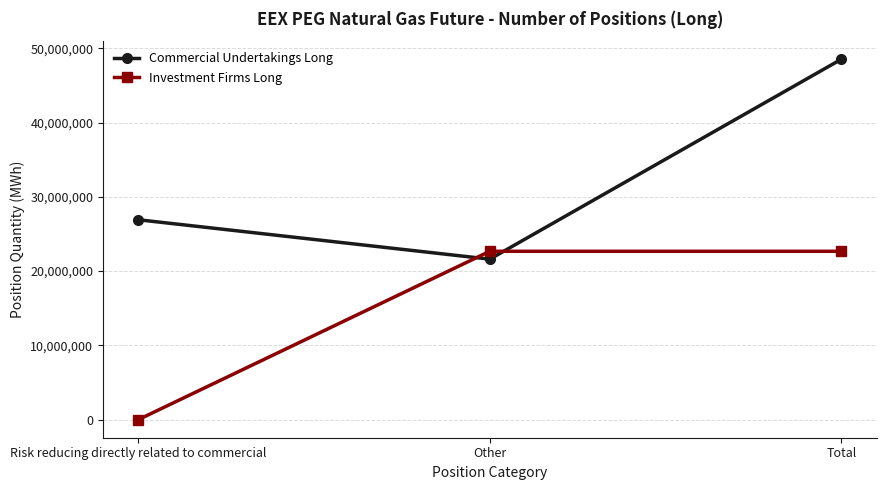

Reading left to right, transcribe all the data shown in this chart.

Commercial Undertakings Long: 26918103	21612372	48530475
Investment Firms Long: 0	22672435	22672435